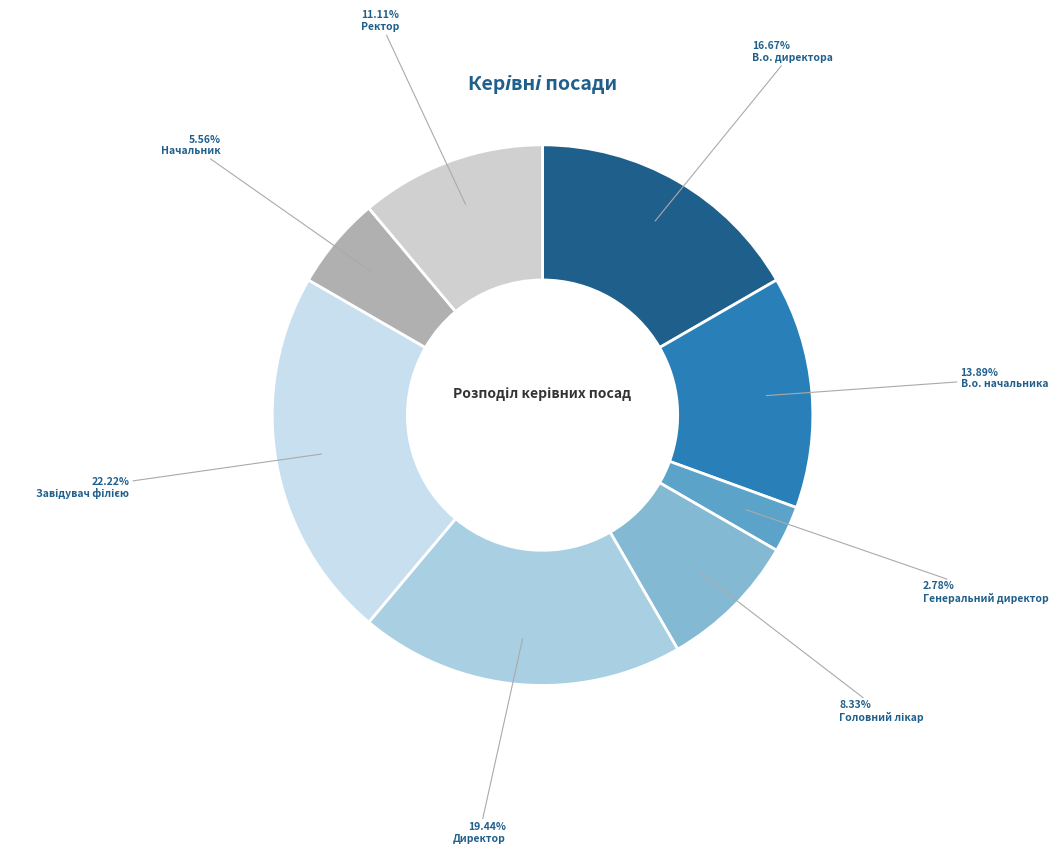

Count the number of slices in the pie.

8